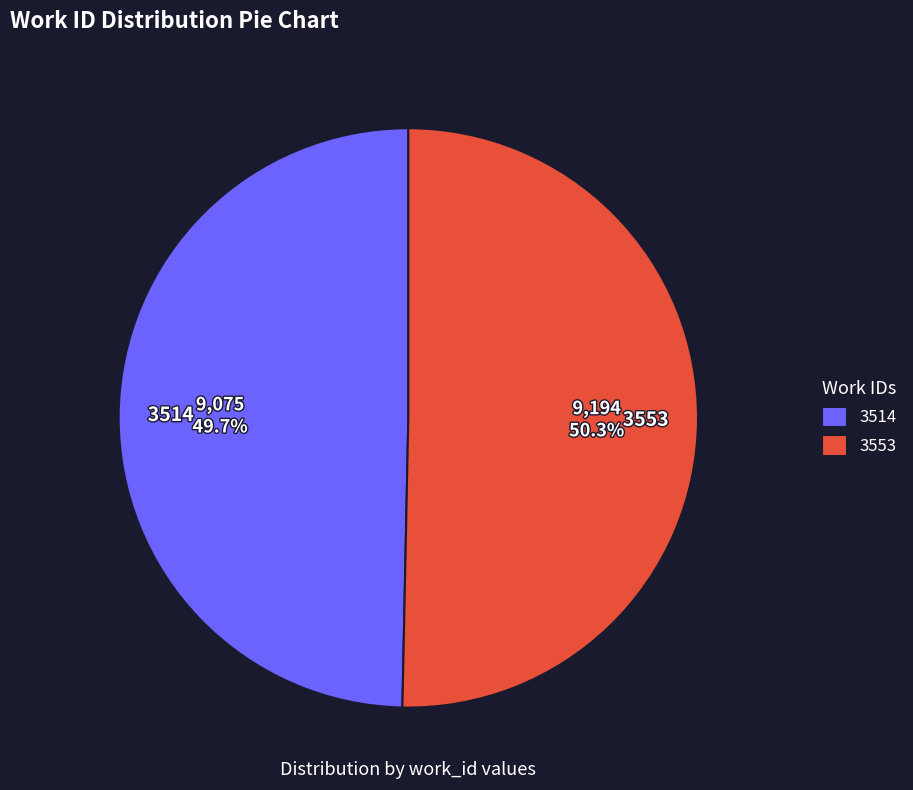

Approximately how many times larger is the value at 3514 compared to 3553?

1.0